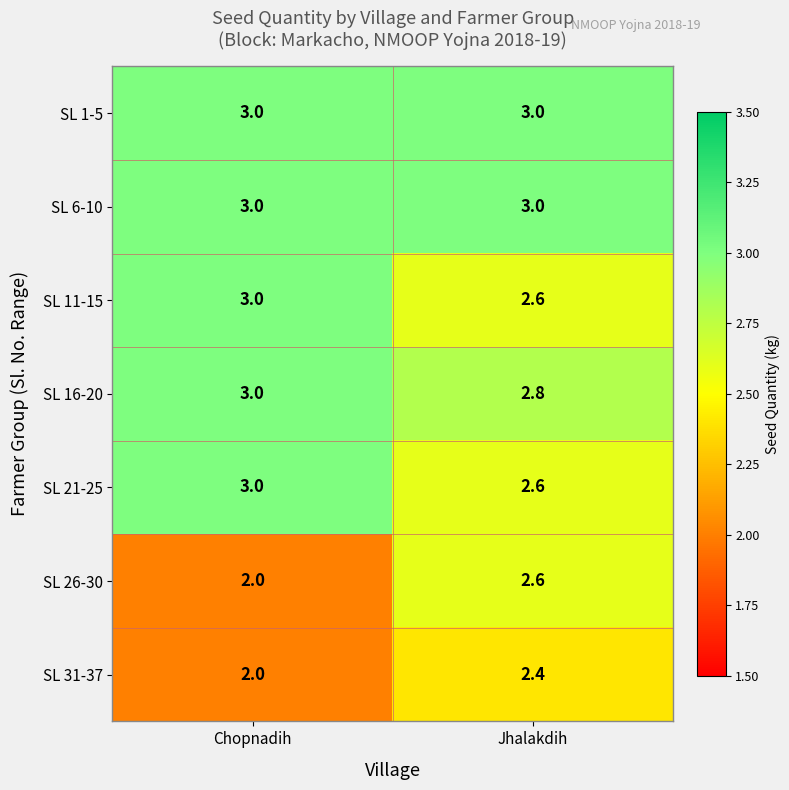

What is the sum of the SL 11-15 values at Chopnadih and Jhalakdih?

5.6